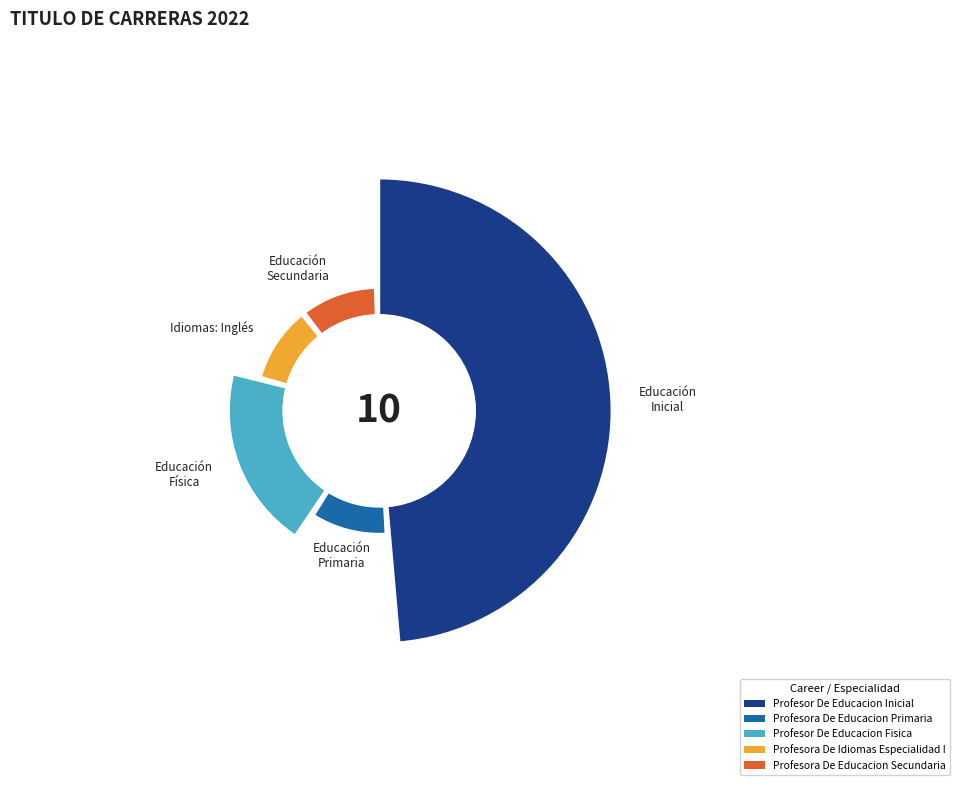

True or false: PROFESOR DE EDUCACION INICIAL accounts for 64% of the total.

False